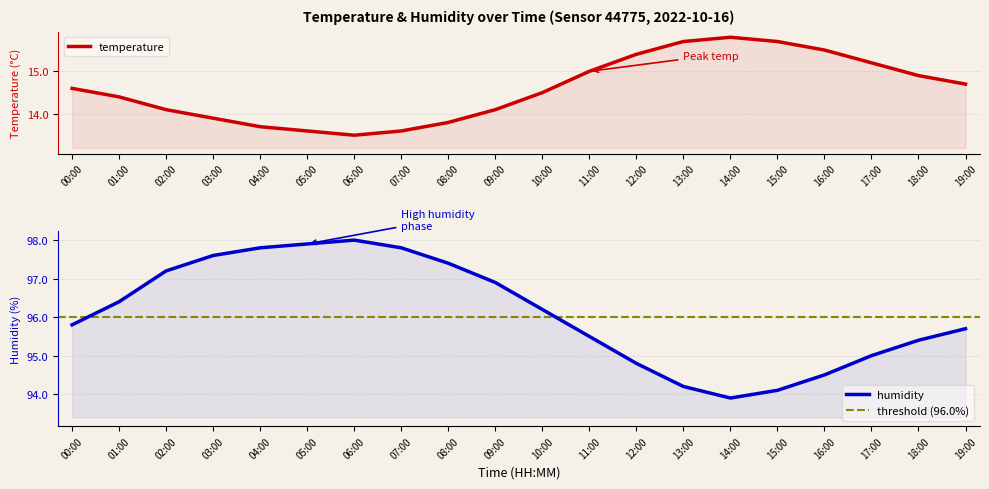

Reading right to left, extract all data points from this chart.

temperature: 14.7	14.9	15.2	15.5	15.7	15.8	15.7	15.4	15.0	14.5	14.1	13.8	13.6	13.5	13.6	13.7	13.9	14.1	14.4	14.6
humidity: 95.7	95.4	95.0	94.5	94.1	93.9	94.2	94.8	95.5	96.2	96.9	97.4	97.8	98.0	97.9	97.8	97.6	97.2	96.4	95.8